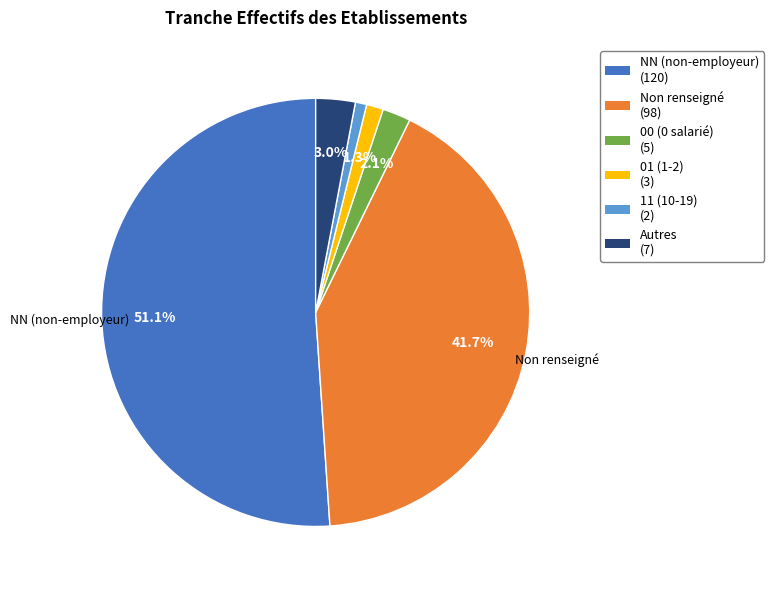

Count the number of slices in the pie.

6